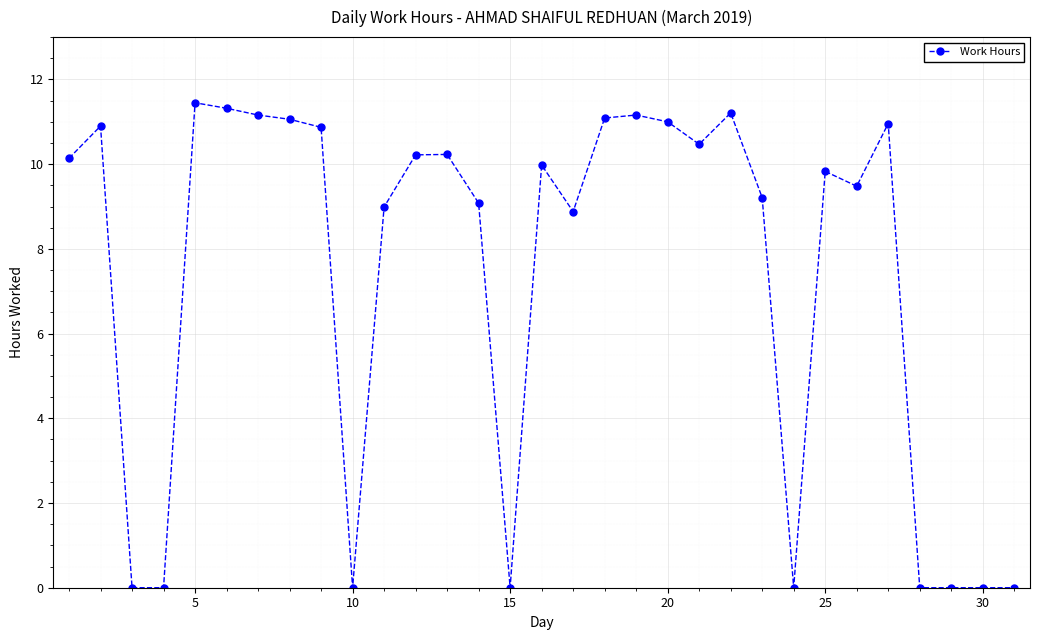

What is the difference between the second highest and minimum values?

11.3